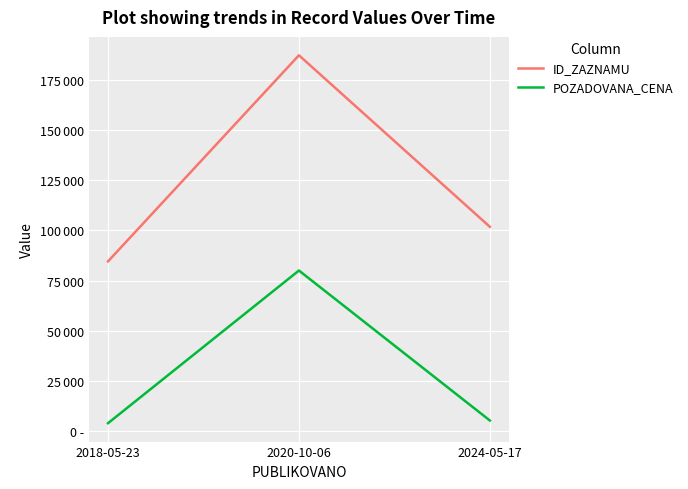

At which category is the sum across all series the highest?

2020-10-06